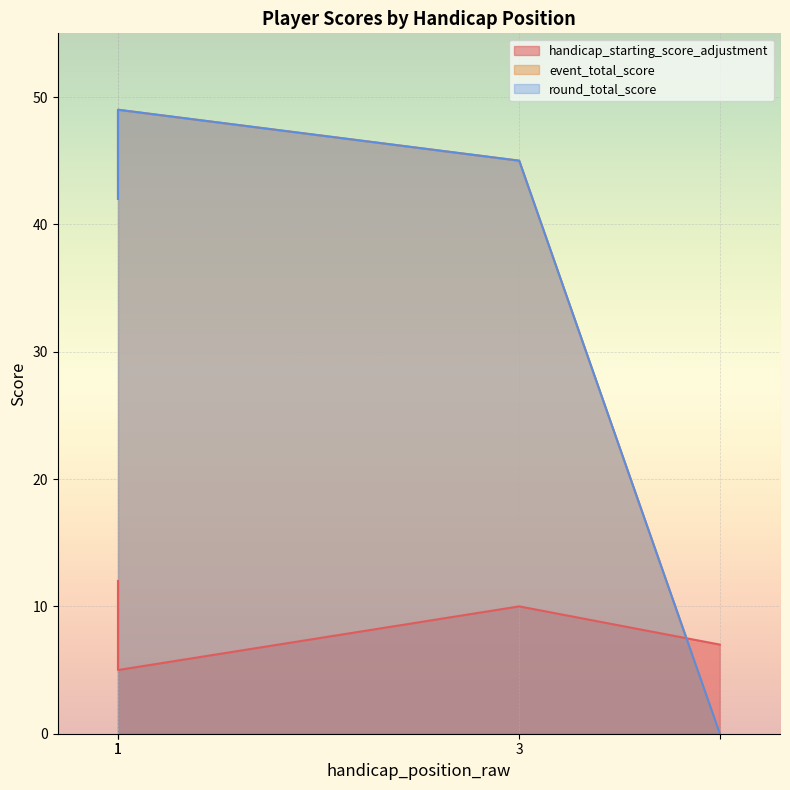

Where is the first local maximum for event_total_score?

1